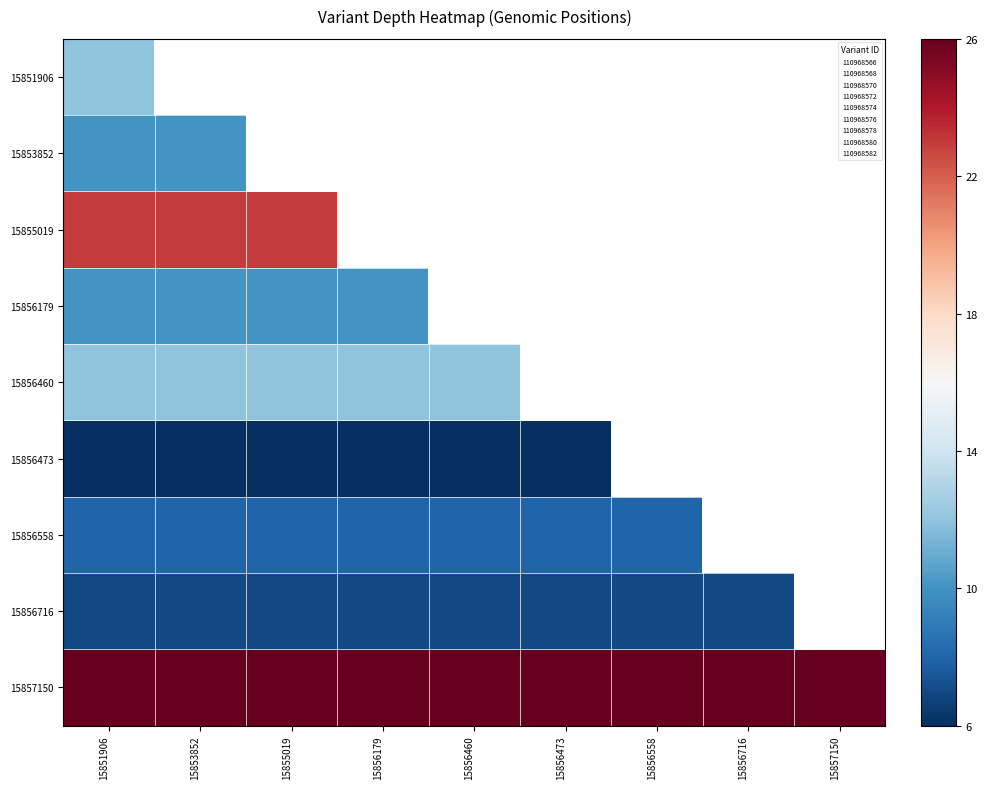

Which series has the largest total across all categories?

15857150